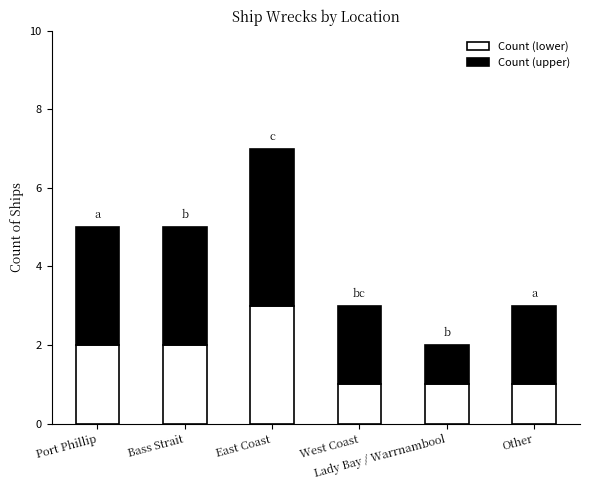

What are all the series names shown in the legend?

Count (lower), Count (upper)